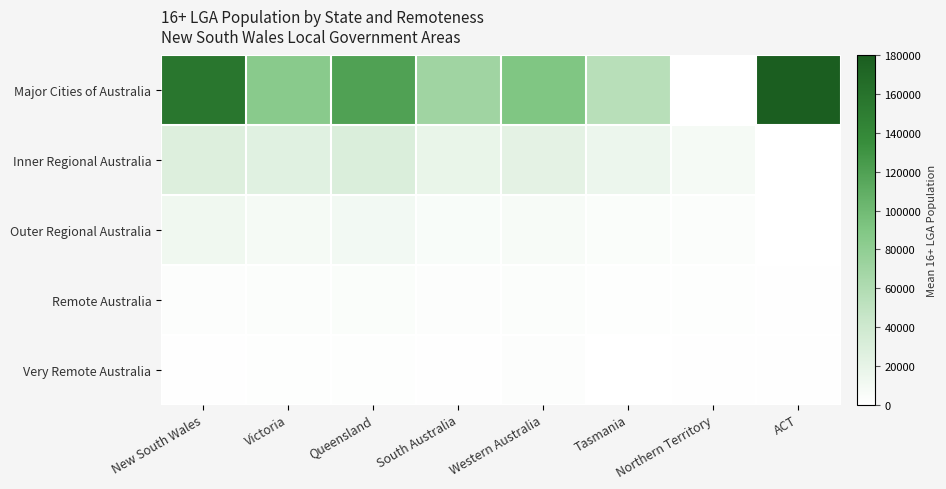

How many data points does each series have?

8